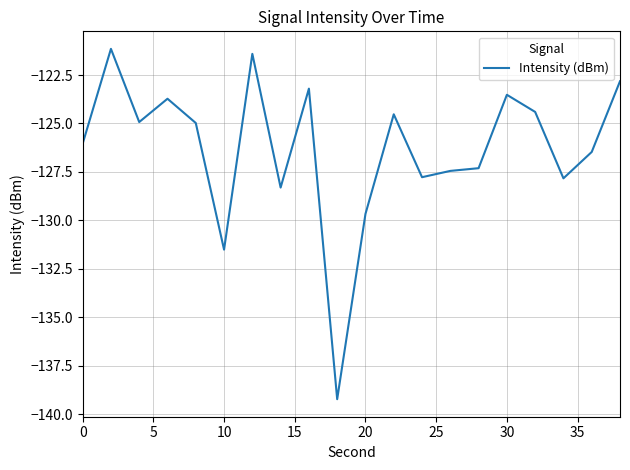

What is the difference between the maximum and minimum values?

18.1